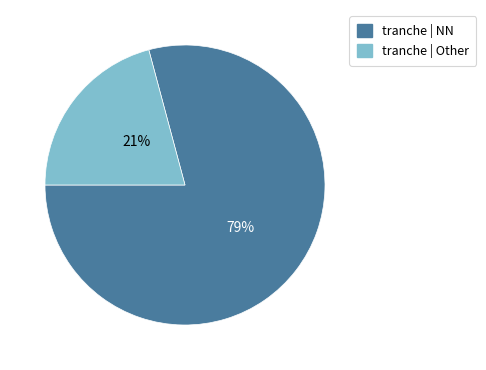

To the nearest percent, what is the difference between the largest and smallest slice percentages?

58%